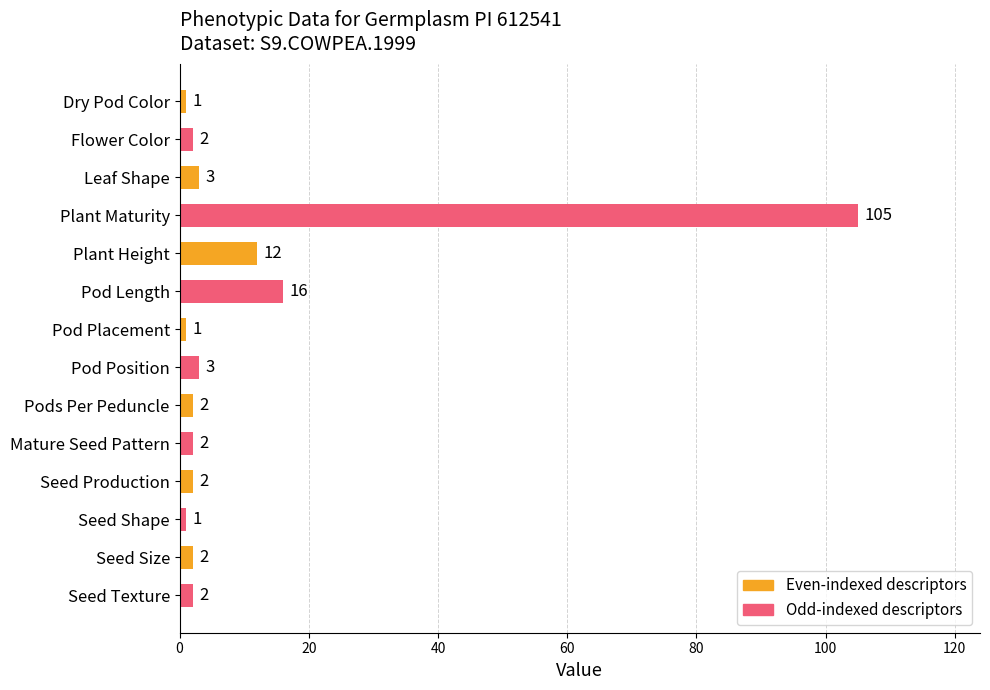

At which label is the value closest to 53?

Pod Length